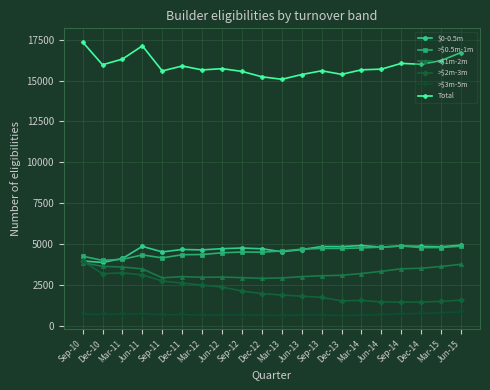

Count the number of data series in this chart.

6